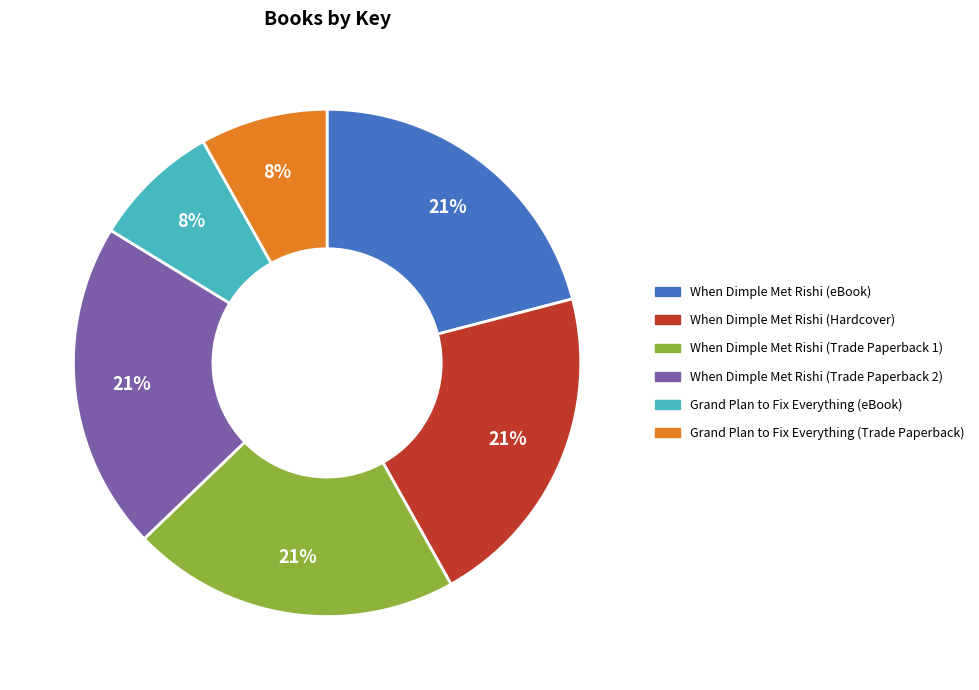

Which has a higher value, When Dimple Met Rishi (eBook) or Grand Plan to Fix Everything (Trade Paperback)?

When Dimple Met Rishi (eBook)